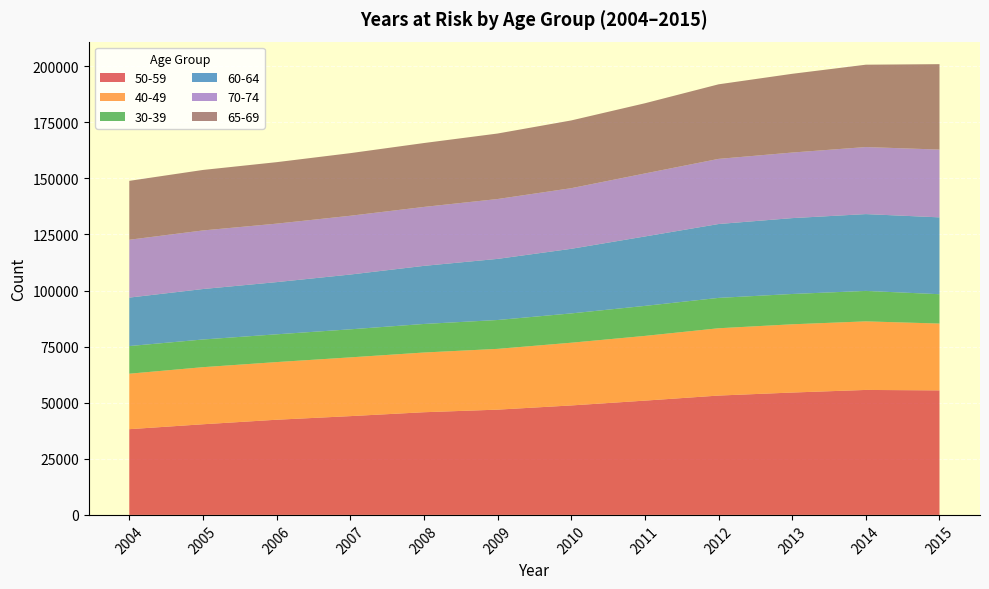

Reading left to right, extract all data points from this chart.

50-59: 38208	40398	42416	44025	45763	46916	48787	50933	53189	54540	55698	55497
40-49: 24725	25444	25694	26184	26613	27086	27954	28843	29998	30414	30562	29784
30-39: 12320	12336	12377	12501	12723	12861	13062	13378	13529	13507	13577	13077
60-64: 21602	22495	23263	24418	25895	27243	28793	30944	32925	33818	34234	34259
70-74: 25781	26109	26064	26196	26269	26679	27017	28078	29034	29224	29883	30208
65-69: 26249	26962	27397	27906	28477	29193	30201	31288	33234	35093	36703	38072